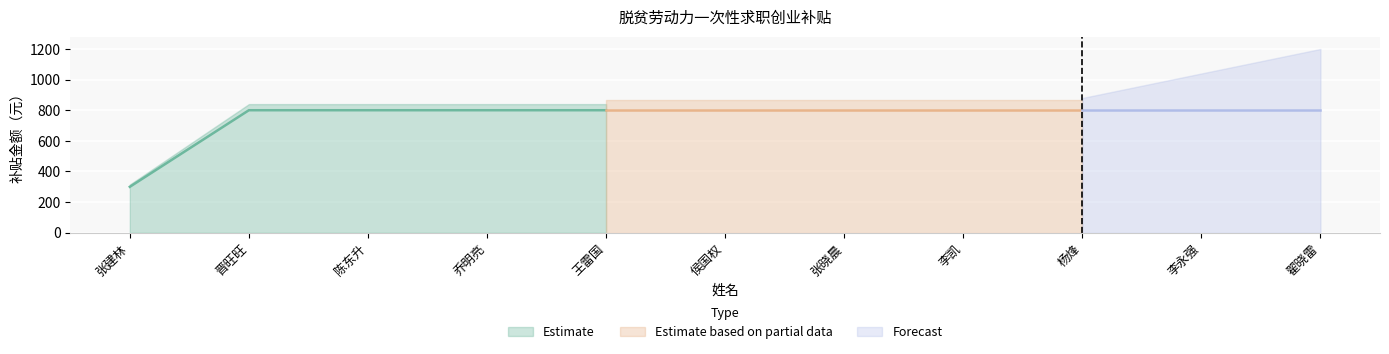

List the labels in order of value, smallest first.

张建林, 晋旺旺, 陈东升, 乔明亮, 王雷国, 侯国权, 张晓晨, 李凯, 杨烽, 李永强, 翟晓雷